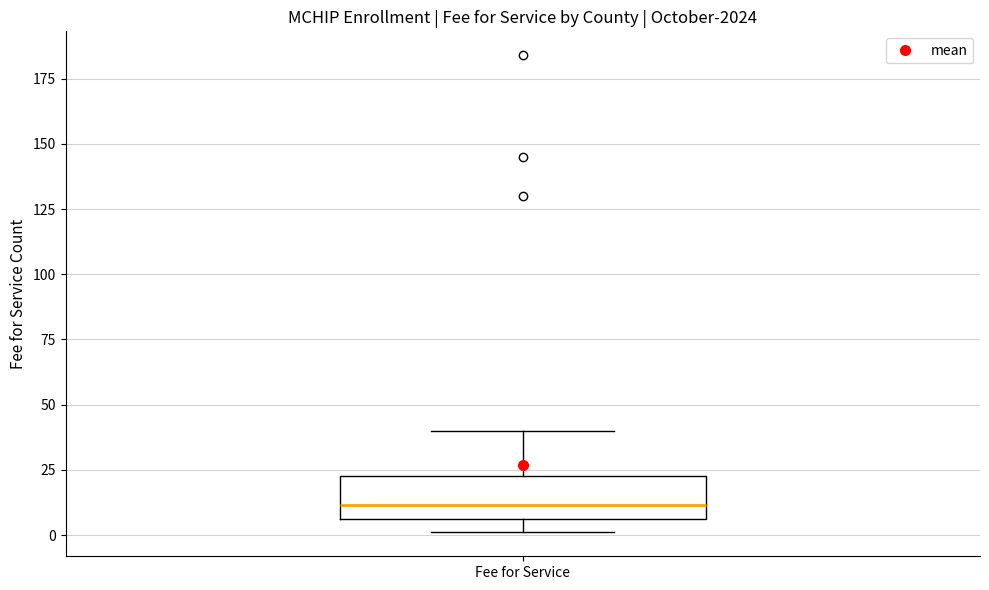

Where does the upper whisker of the box for Fee for Service end on the y-axis? The values are not printed on the chart, so give them approximately, as read against the axis.

40